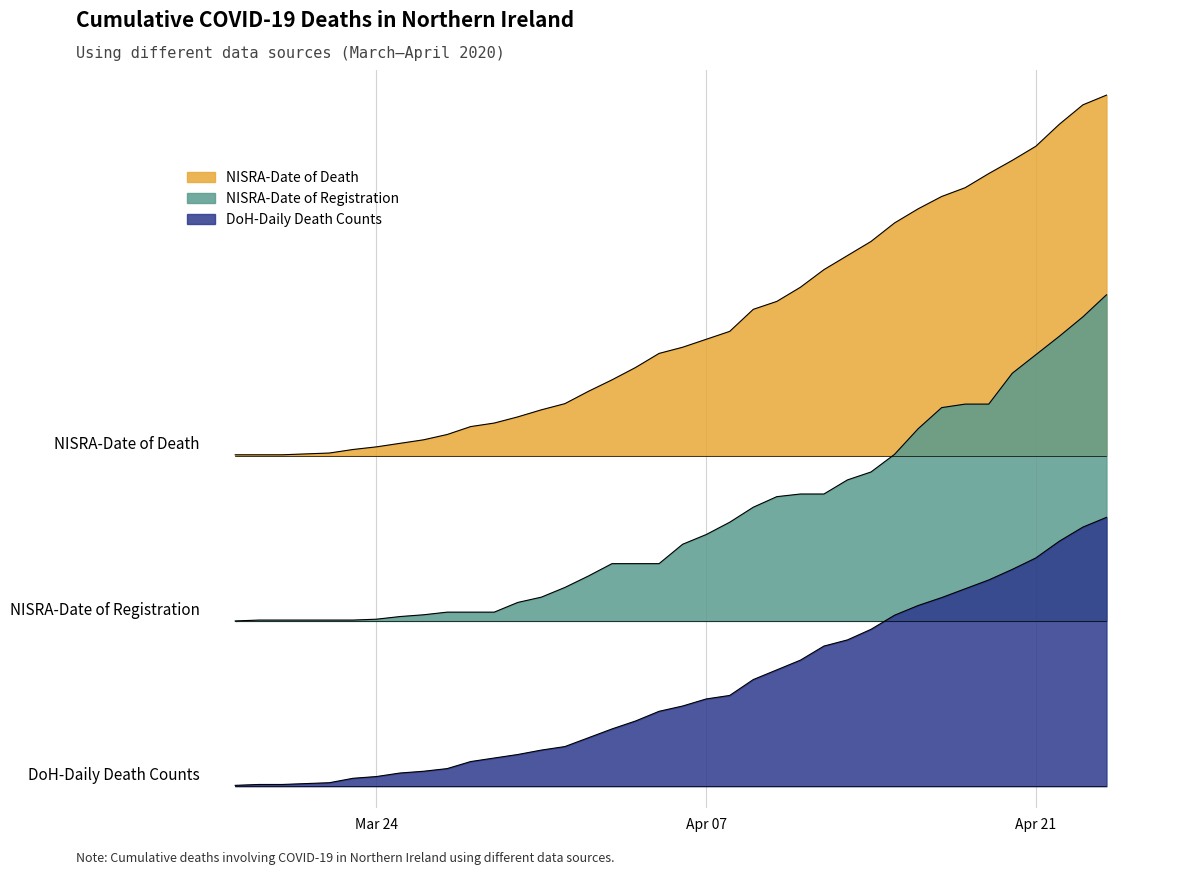

What is the sum of all DoH-Daily Death Counts values?

3352.0